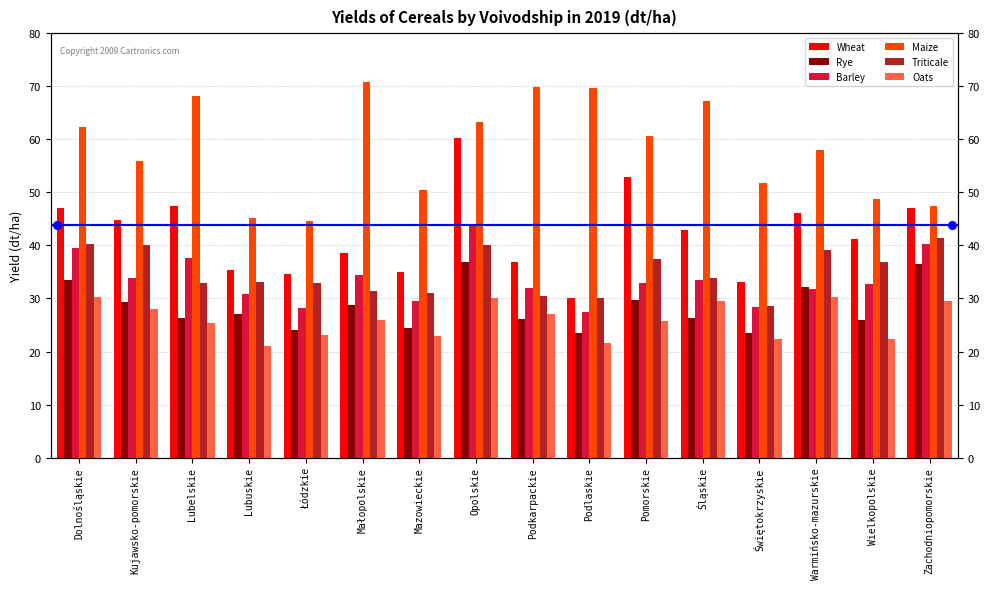

At which category is the sum across all series the highest?

Opolskie